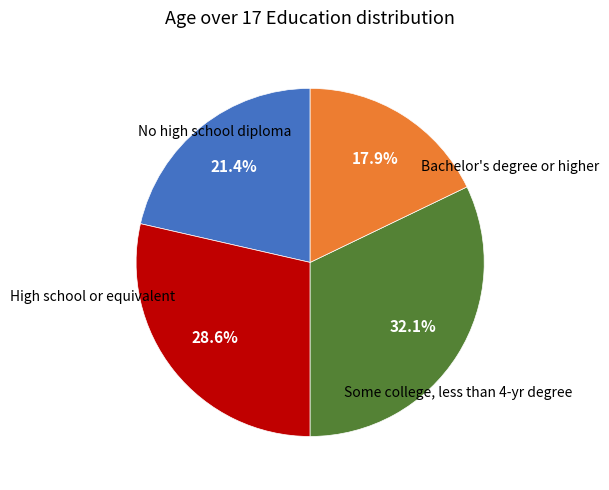

Is there any slice that represents more than half of the pie?

No